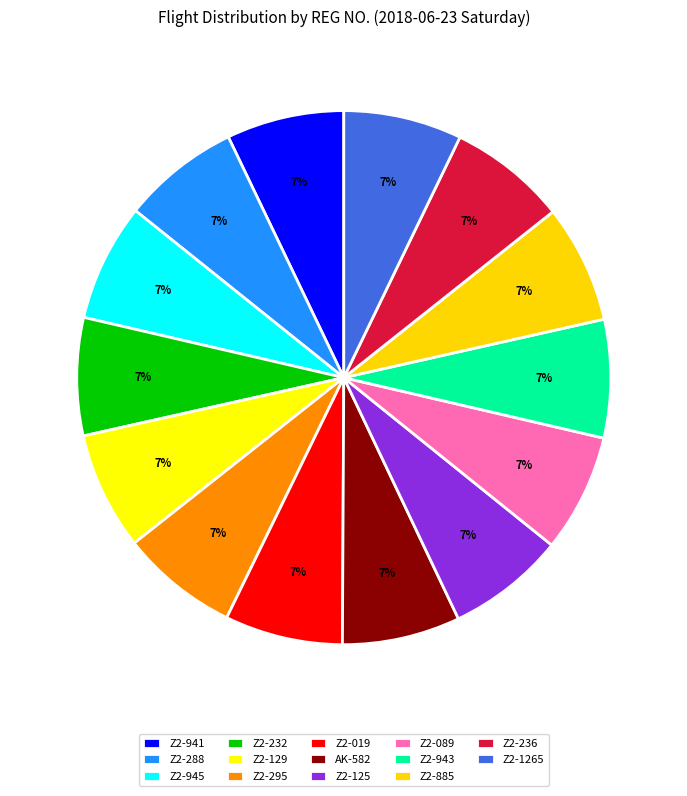

Rank the categories by value from lowest to highest.

Z2-941, Z2-288, Z2-945, Z2-232, Z2-129, Z2-295, Z2-019, AK-582, Z2-125, Z2-089, Z2-943, Z2-885, Z2-236, Z2-1265